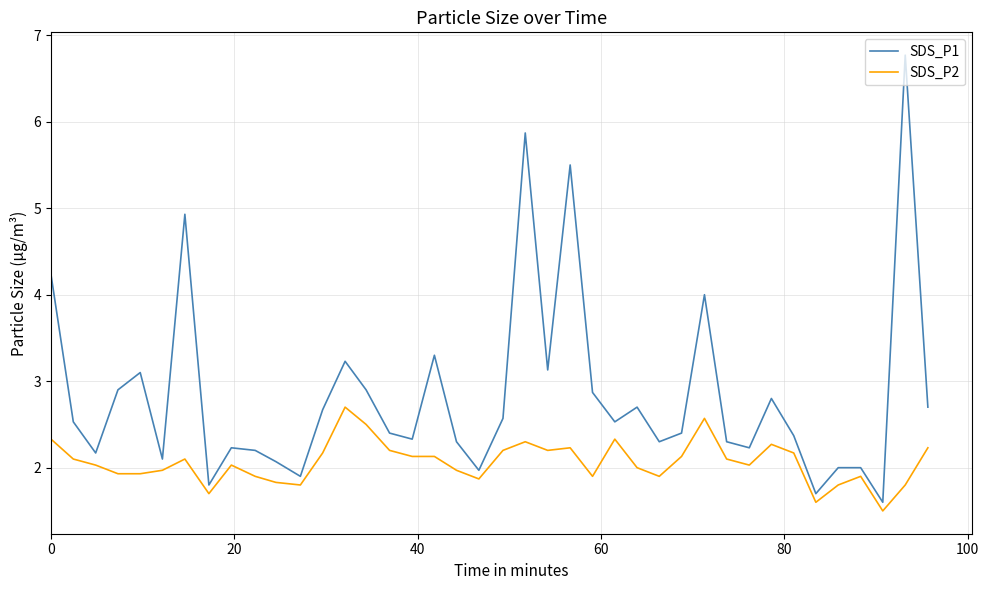

What is the minimum value shown in the chart?

1.5